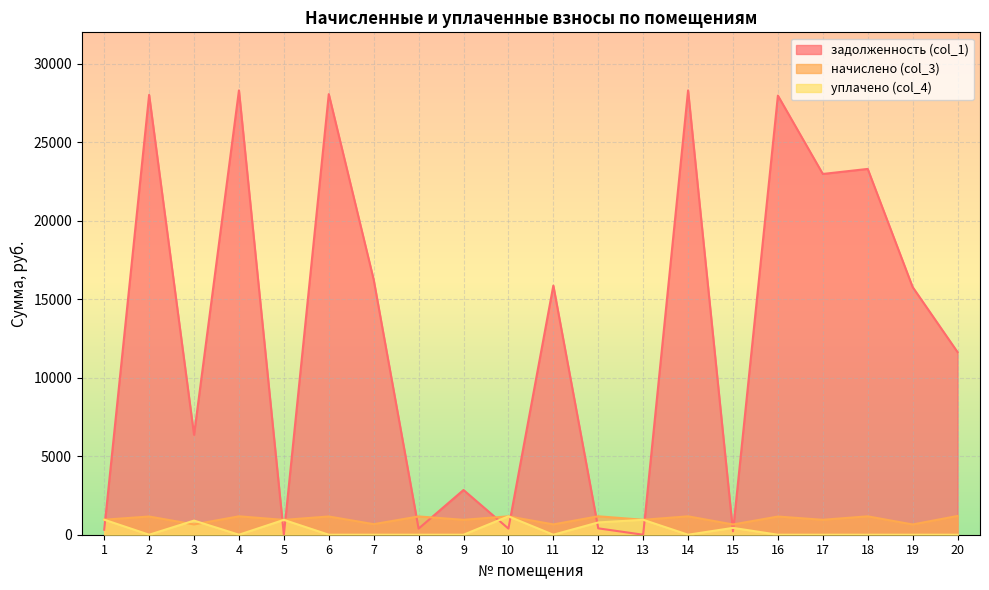

How many lines are shown in the chart?

3